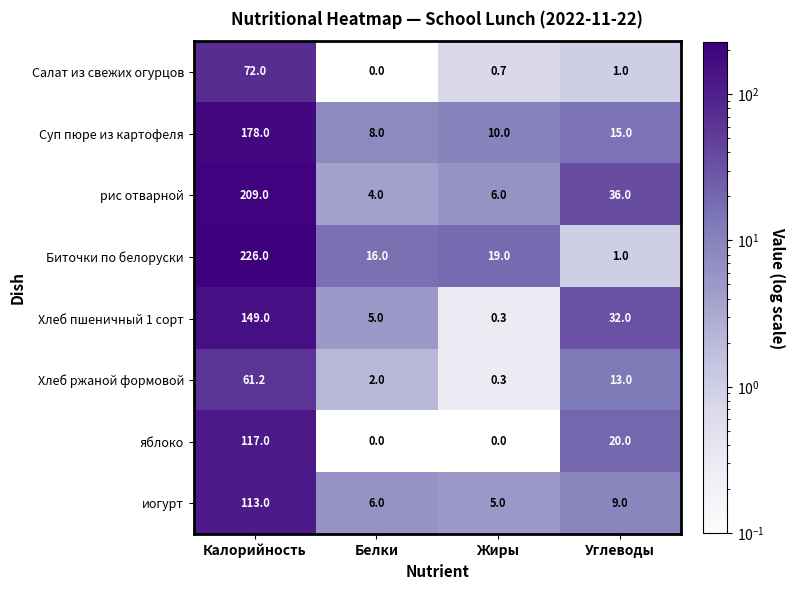

What is the total value across all series at Белки?

41.0